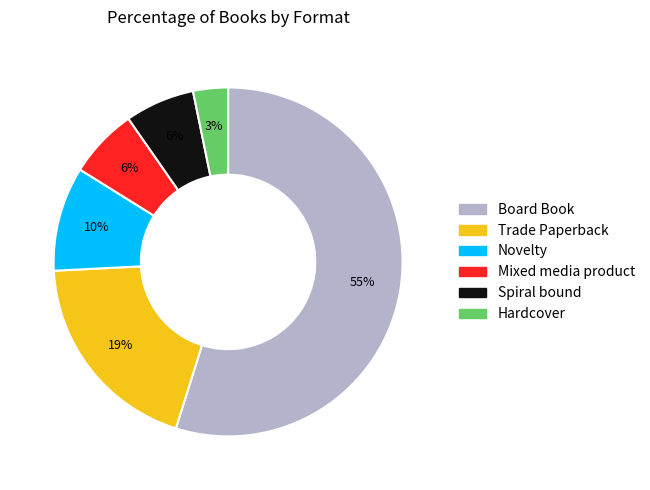

What percentage is the Novelty slice, to the nearest percent?

10%